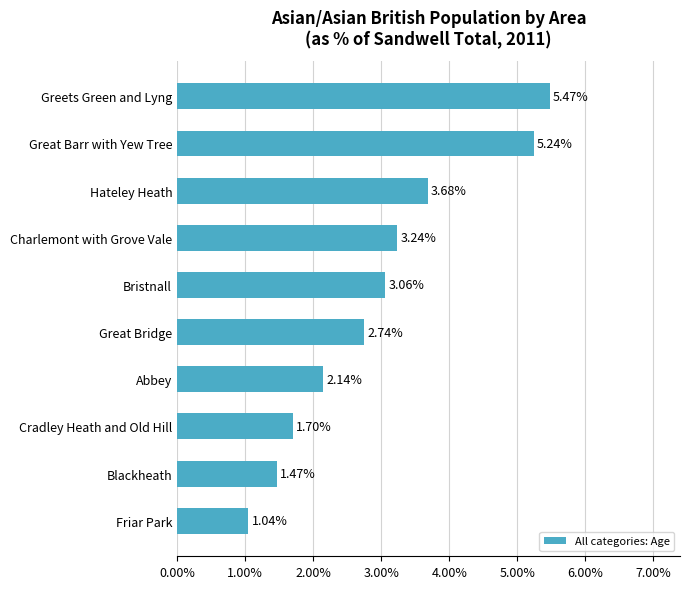

Does the chart contain any negative values?

No